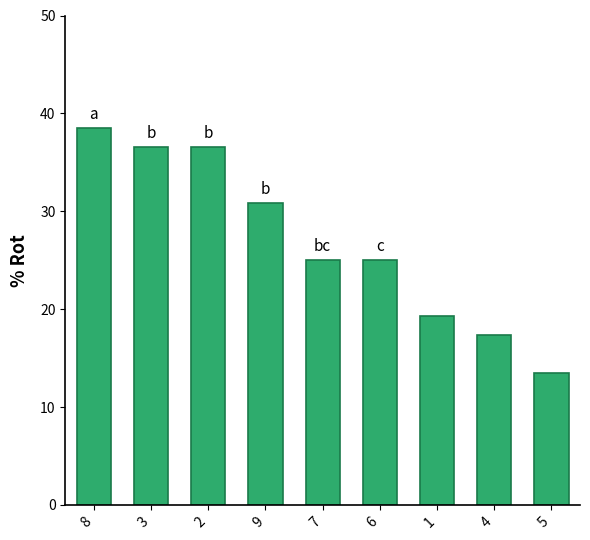

Reading left to right, what are all the values shown in this chart?

8=38.5	3=36.6	2=36.6	9=30.8	7=25.0	6=25.0	1=19.3	4=17.3	5=13.5